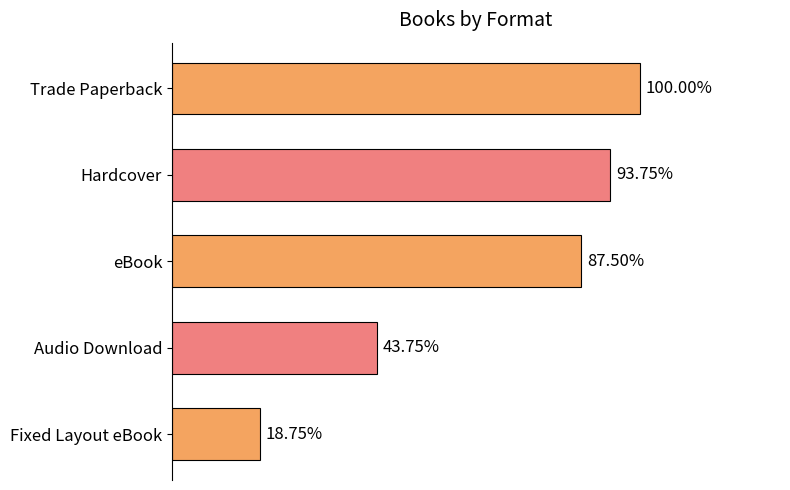

Does the chart contain any negative values?

No